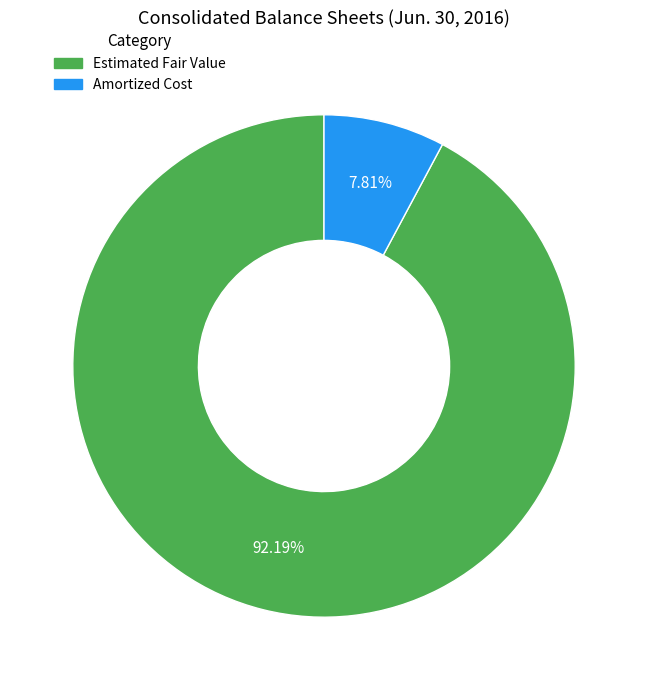

Approximately how many times larger is the value at Amortized Cost compared to Estimated Fair Value?

0.1